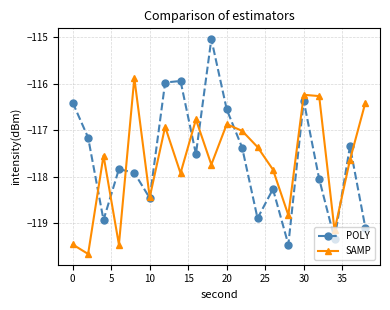

What is the lowest value of the SAMP series?

-119.7